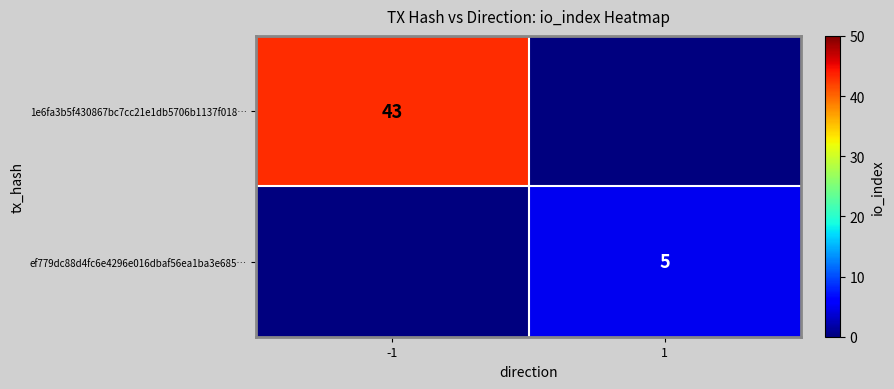

True or false: ef779dc88d4fc6e4296e016dbaf56ea1ba3e685… has a value of 5 at 1.

True